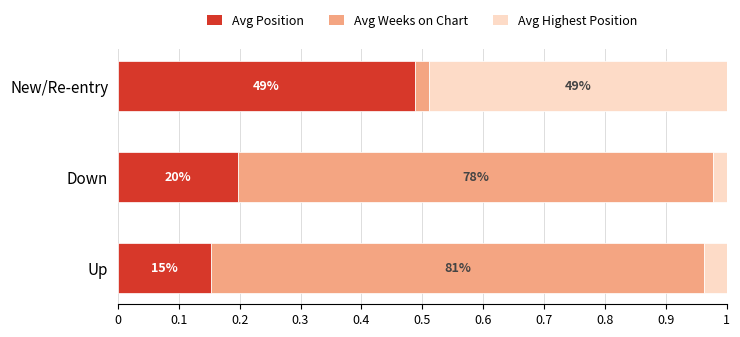

What are all the series names shown in the legend?

Avg Position, Avg Weeks on Chart, Avg Highest Position